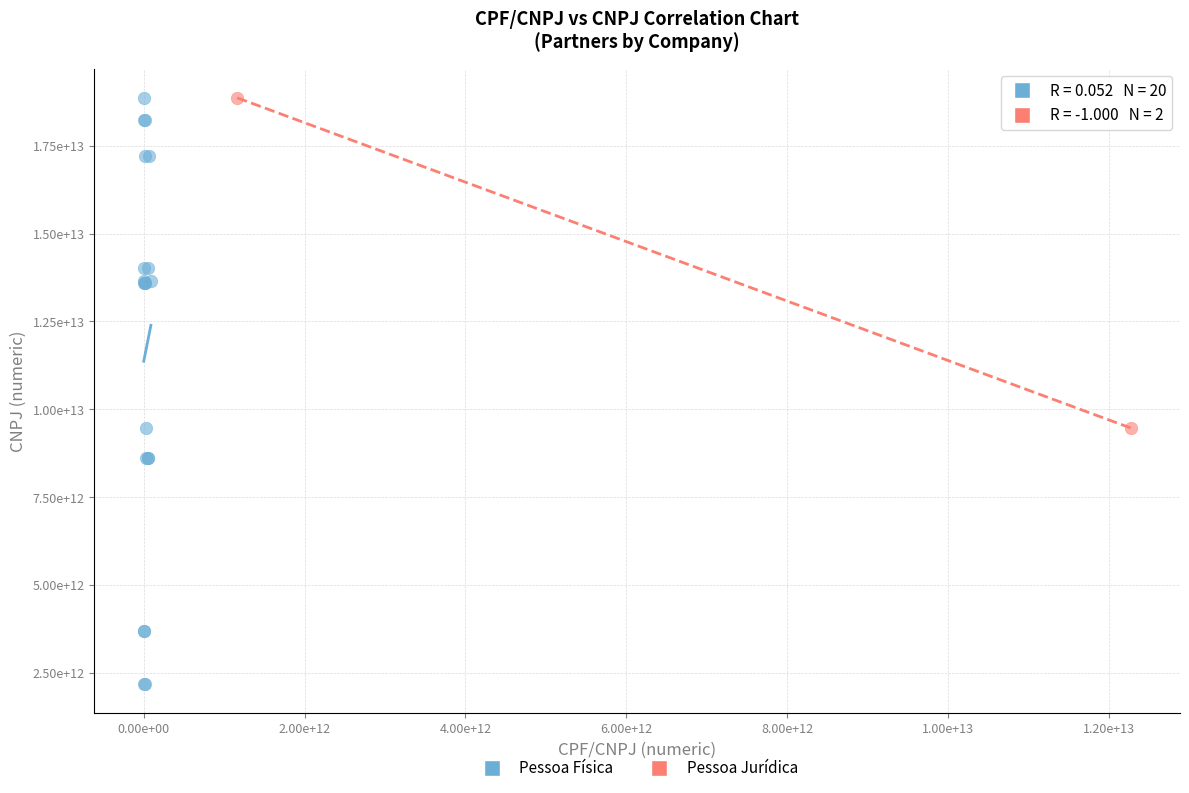

What are all the series names shown in the legend?

Pessoa Física, Pessoa Jurídica